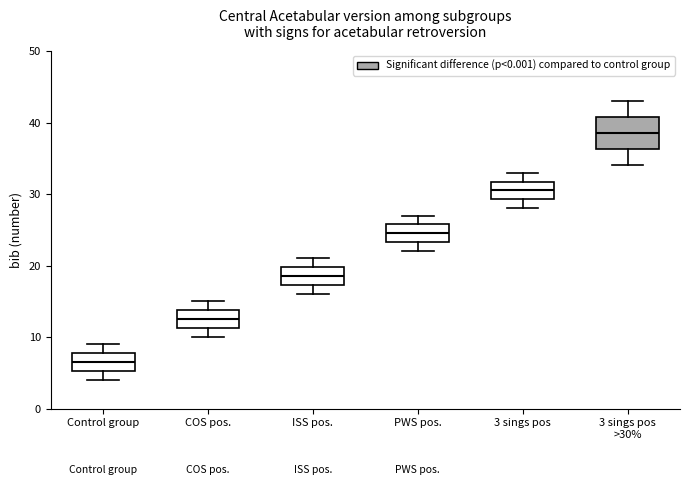

Which box is the tallest, from its lower edge to its upper edge?

3 sings pos >30%